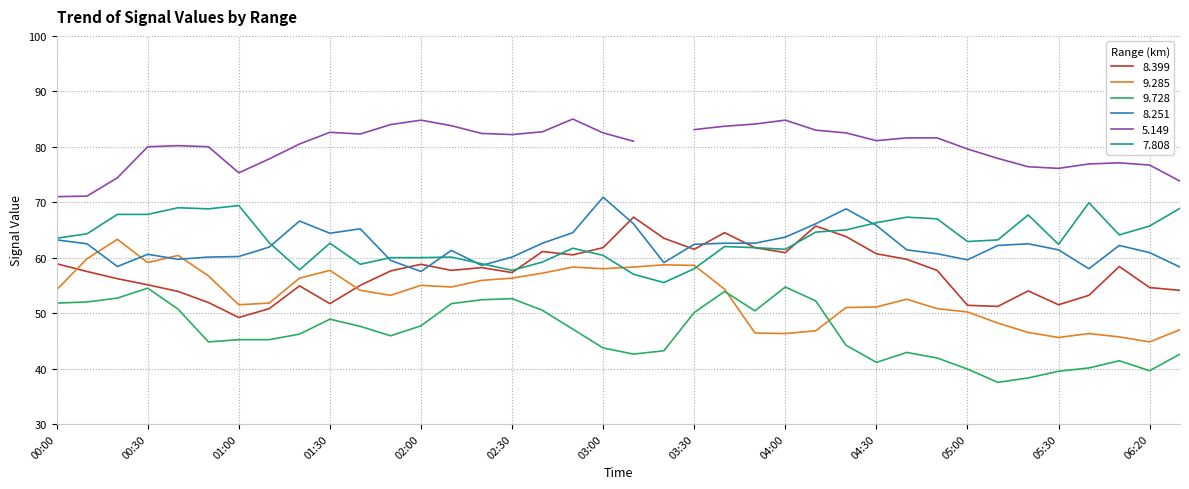

What is the value of the 9.285 point at the 26th from the left?

46.8